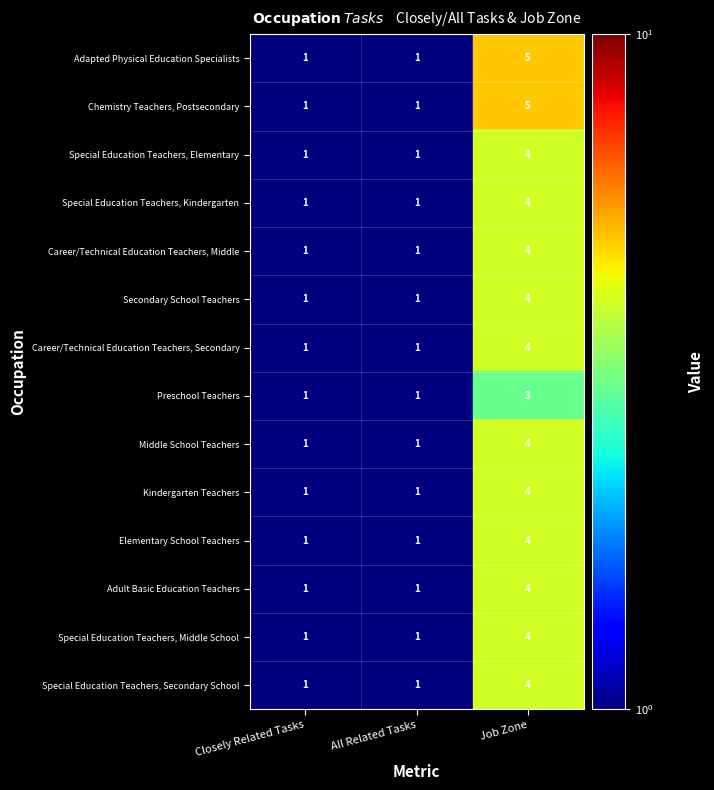

How many Middle School Teachers values are between 1 and 4?

3